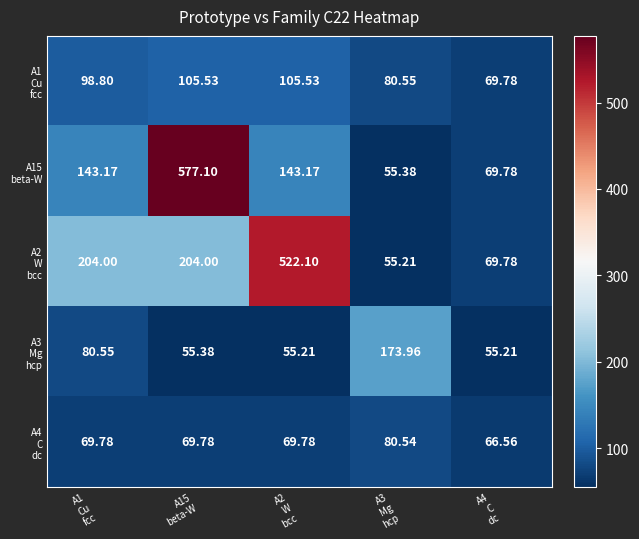

How many categories are shown in the chart?

5